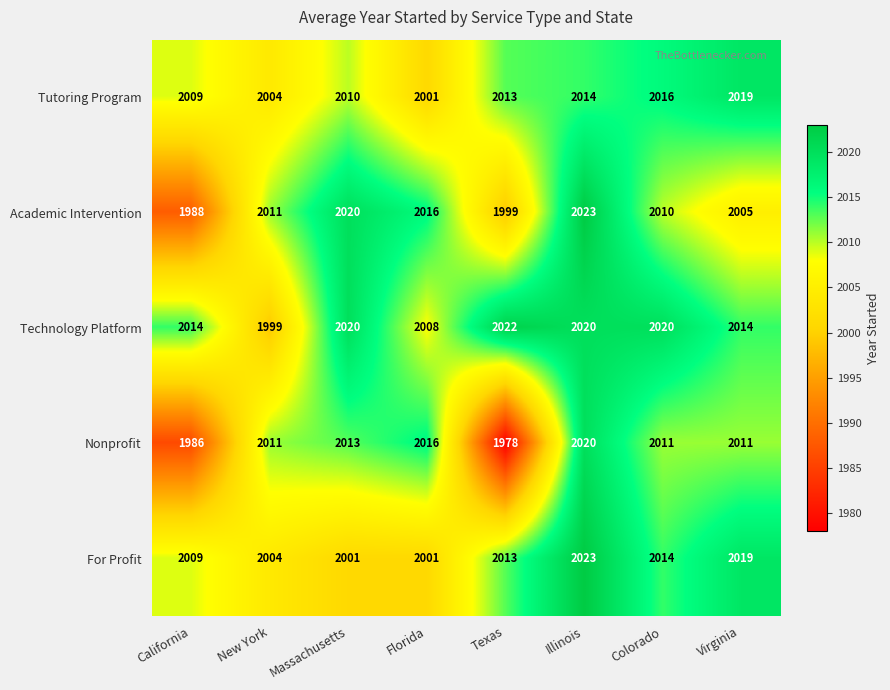

At how many categories does at least one series exceed 1990?

8